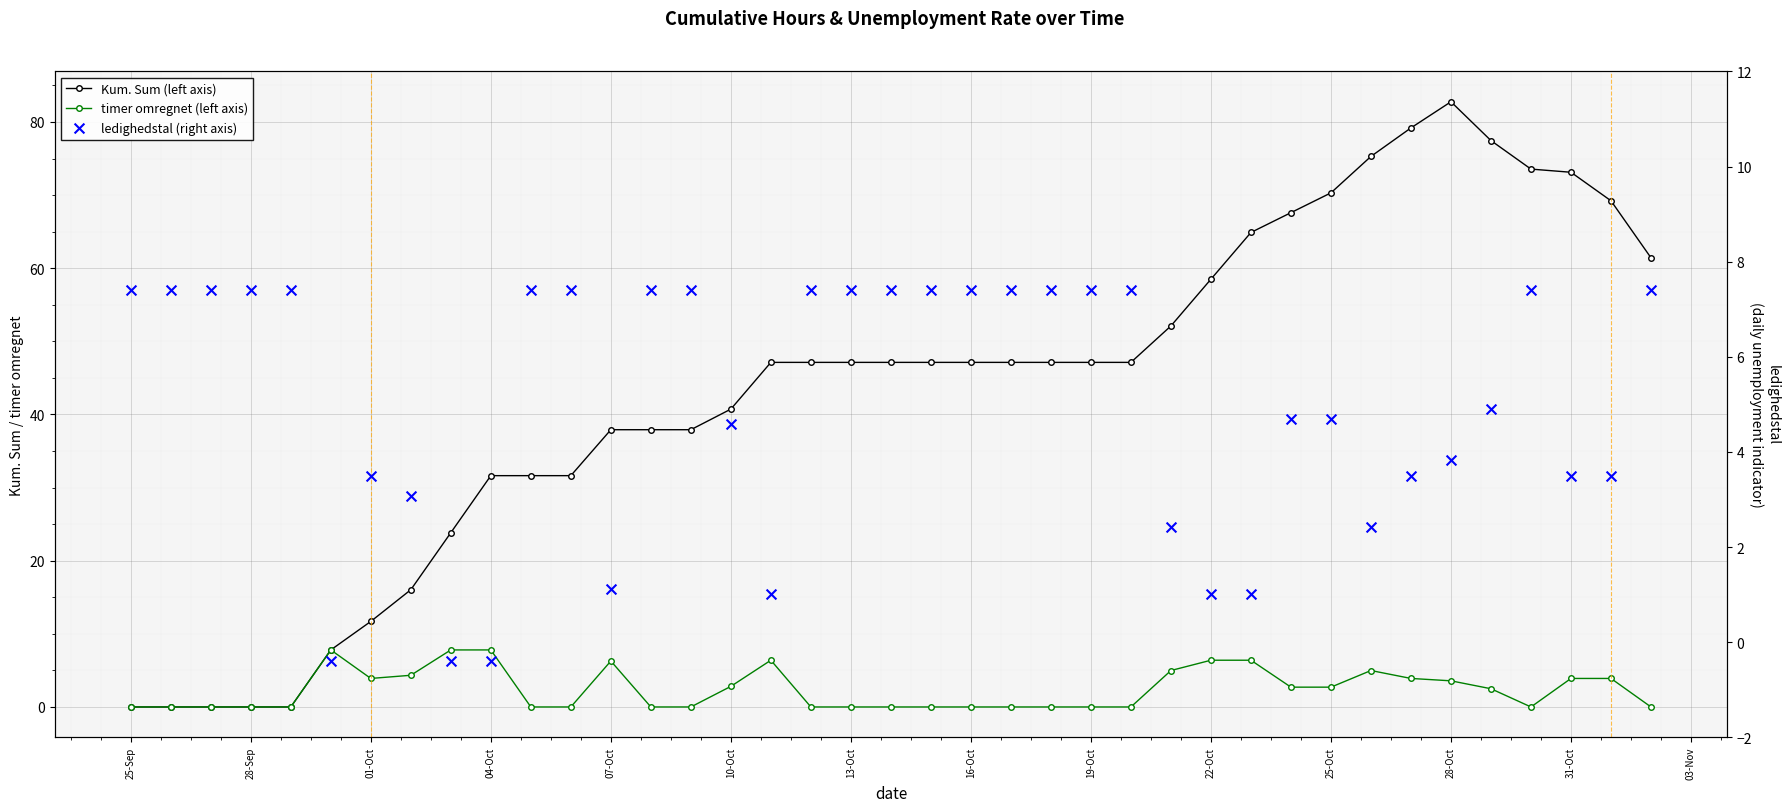

Which series has the largest Y range (max minus min)?

Kum. Sum (left axis)